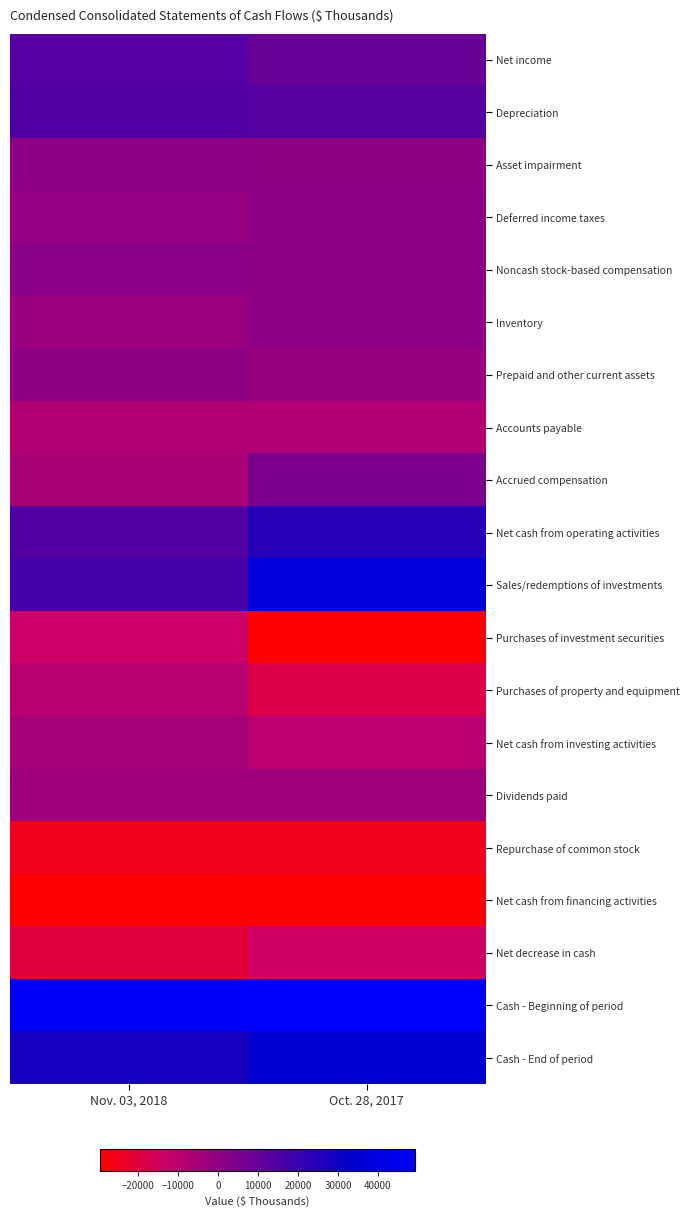

At how many categories does at least one series exceed 33779?

2